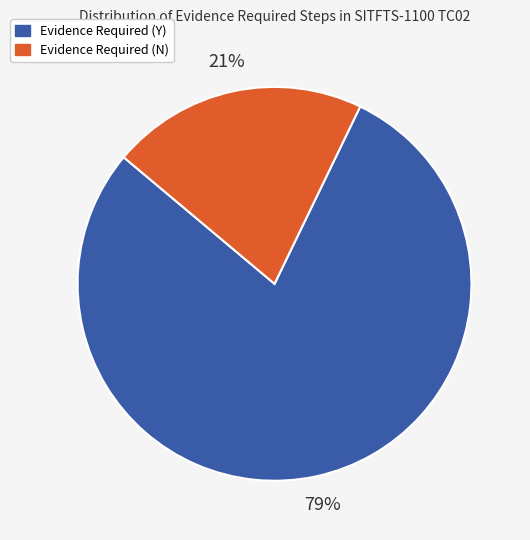

Is there a majority slice in this chart?

Yes